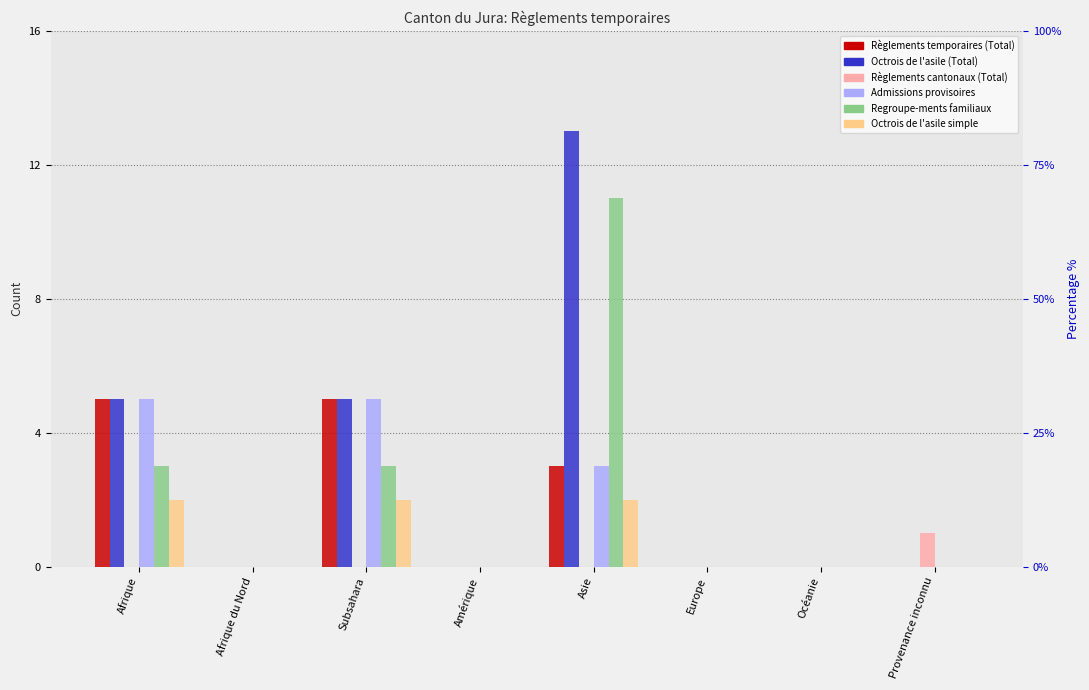

Which category has the highest value across all series?

Asie